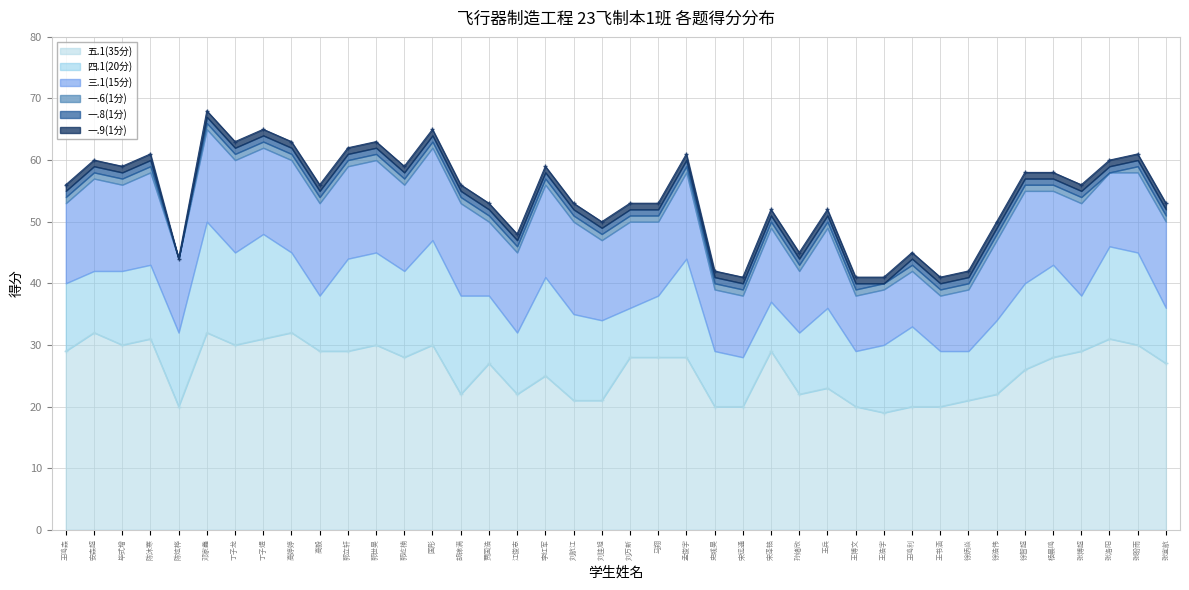

Is the value of 三.1(15分) at 23 greater than the value of 四.1(20分) at 9?

Yes